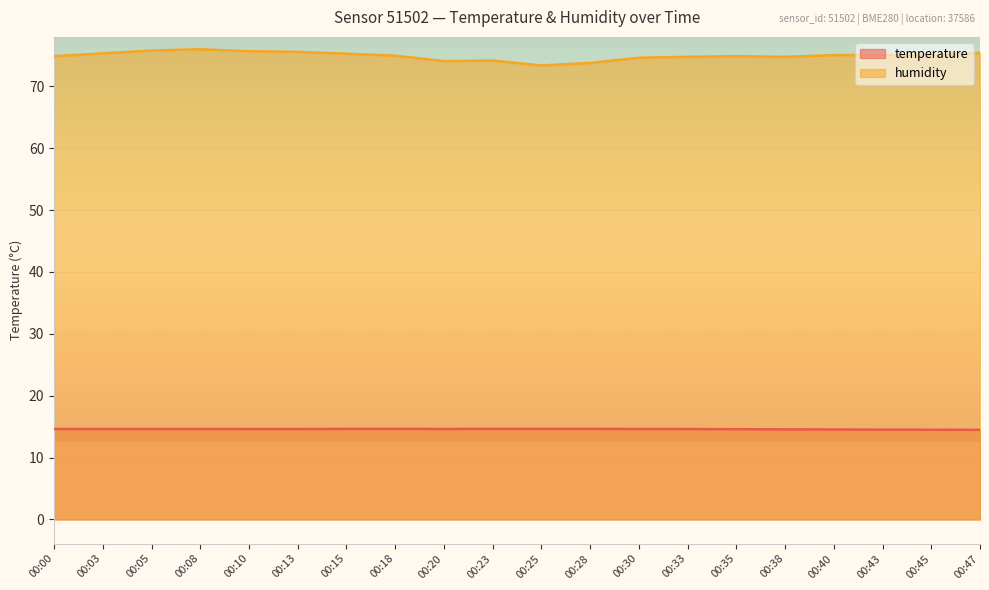

What is the minimum value for temperature?

14.5